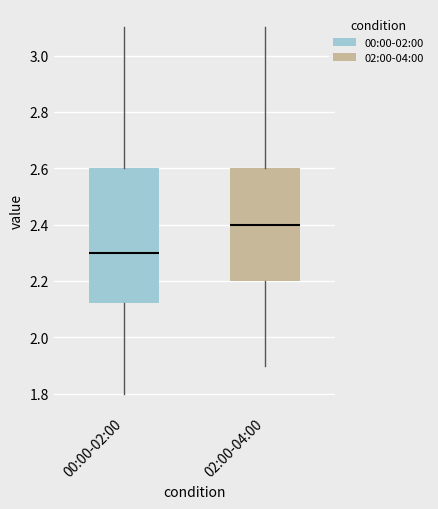

Reading left to right, transcribe this box plot: for each box, give where its median line is, the range the box spans, and where its two whiskers end, as read against the y-axis. The values are not printed on the chart, so give them approximately, as read against the axis.

00:00-02:00: median 2.30, box 2.12 to 2.60, whiskers 1.80 to 3.10
02:00-04:00: median 2.40, box 2.20 to 2.60, whiskers 1.90 to 3.10